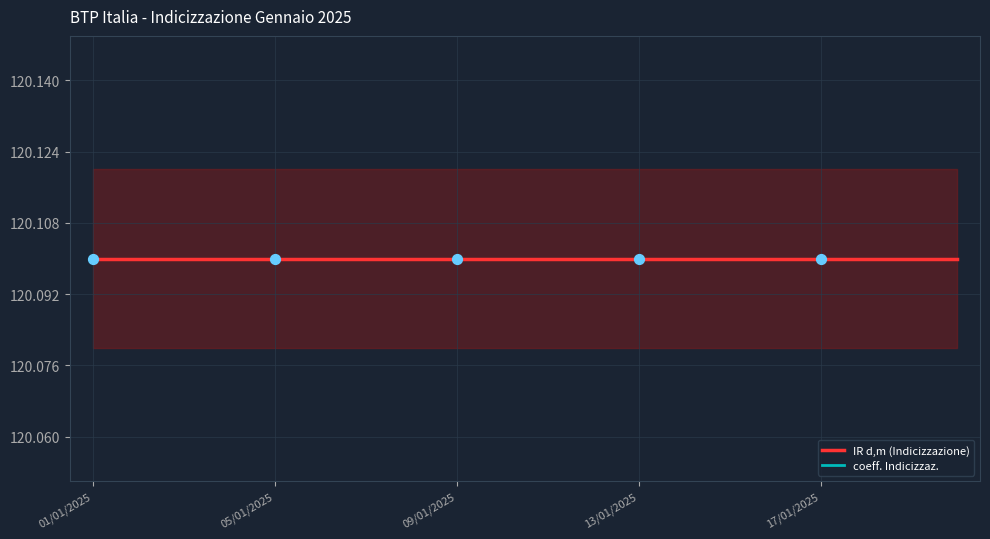

Which series has the largest total across all categories?

coeff. Indicizzaz.